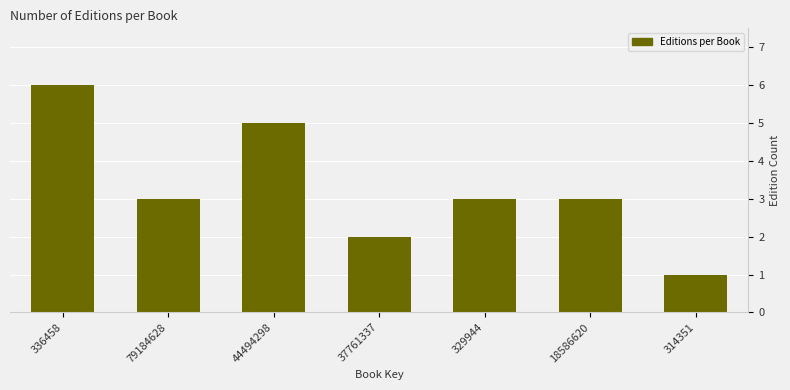

Reading left to right, extract all data points from this chart.

6	3	5	2	3	3	1